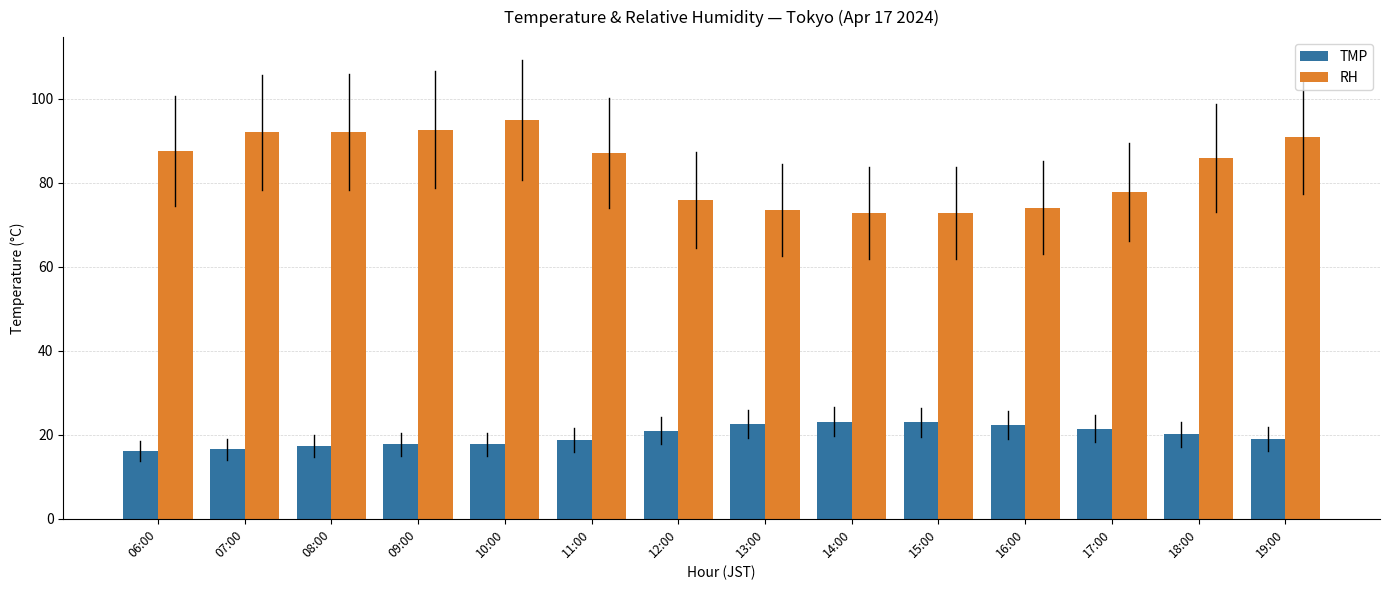

What is the lowest value of the RH series?

72.8